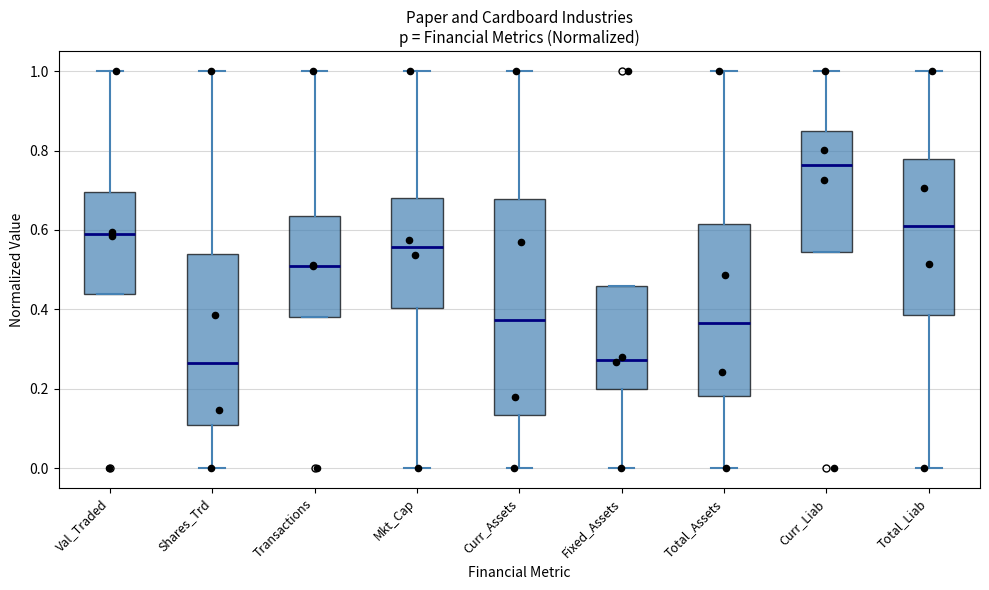

Comparing the boxes themselves (not the whiskers), which one is the tallest?

Curr_Assets